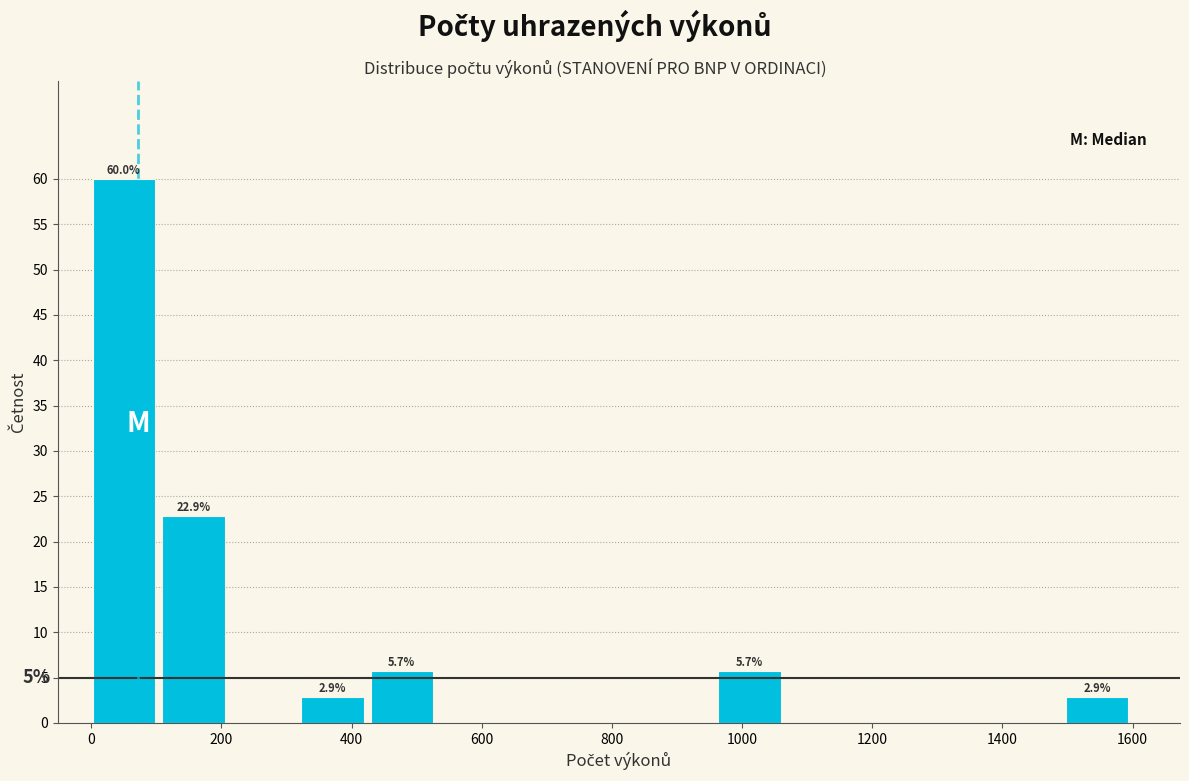

Which range on the x-axis has the tallest bar?

0 to 100